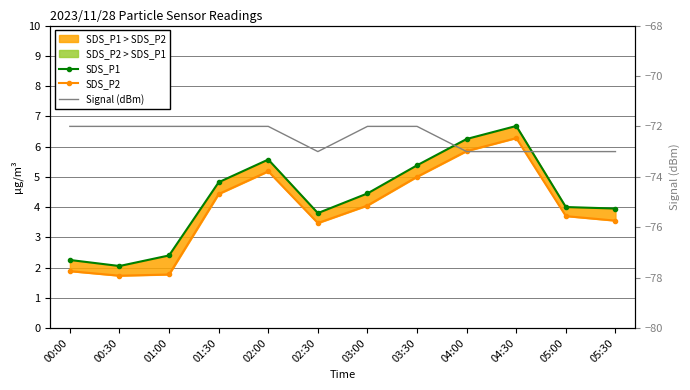

At how many categories does at least one series exceed -31?

12